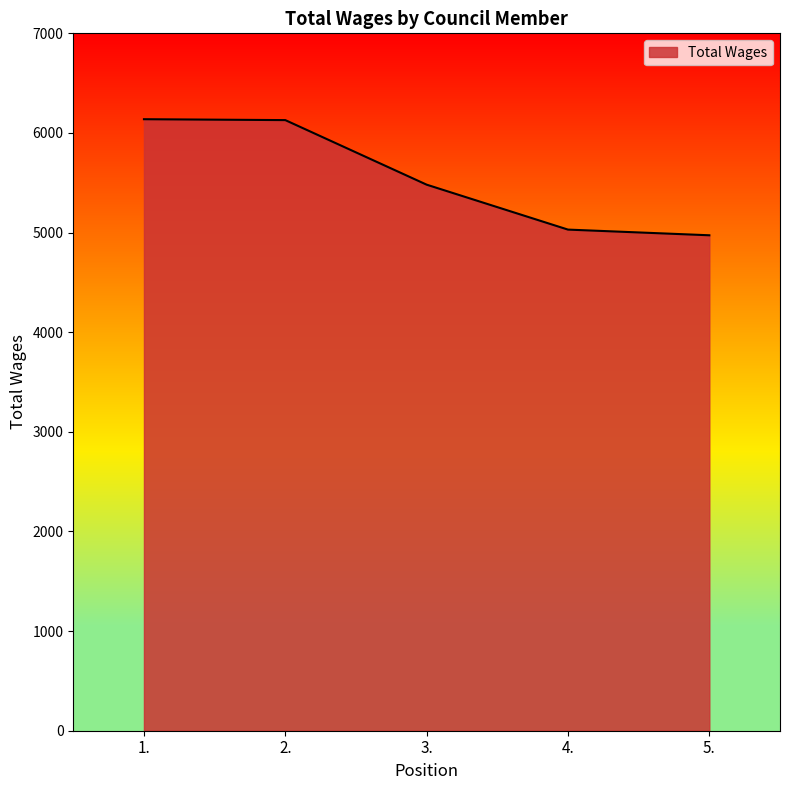

True or false: there are more than 2 points higher than both neighbors.

False